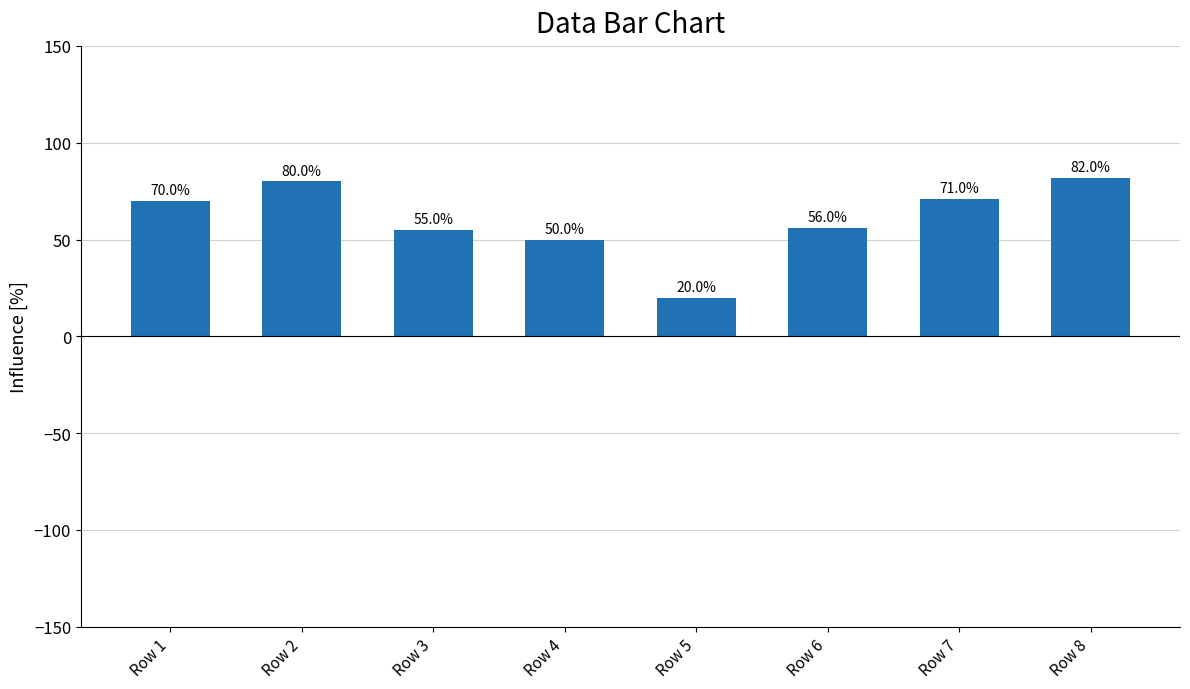

What is the value of the 7th bar from the left?

71